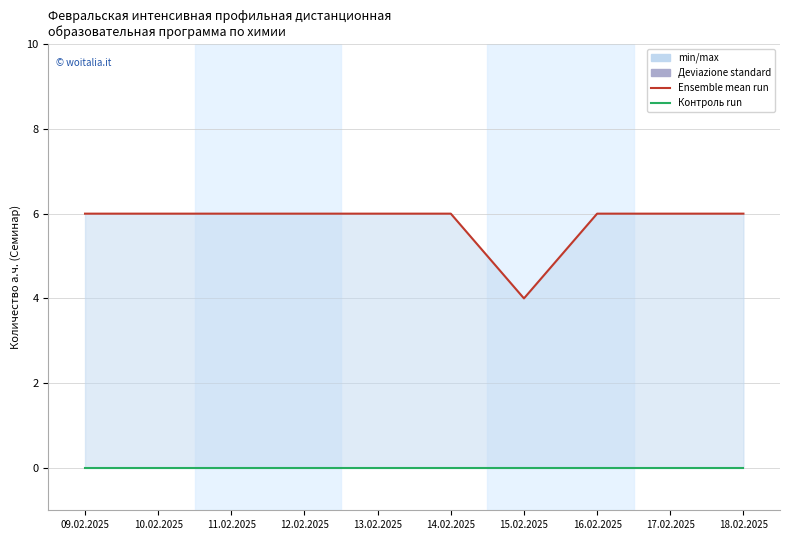

At which category does Семинар (а.ч.) reach its first local valley?

15.02.2025